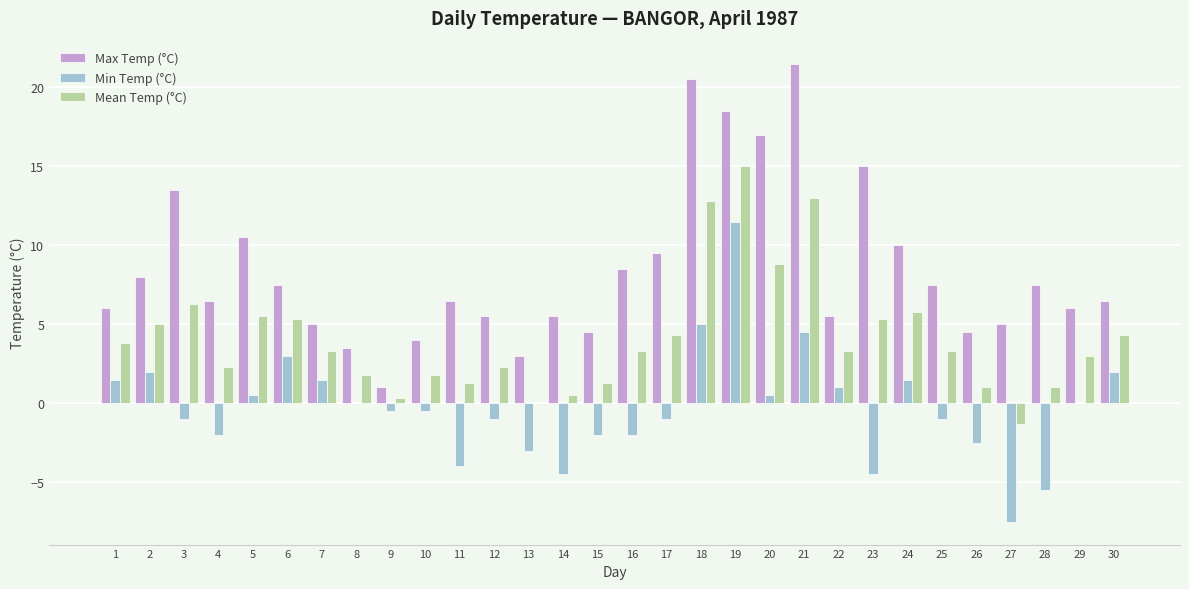

Which series has the largest total across all categories?

Max Temp (°C)